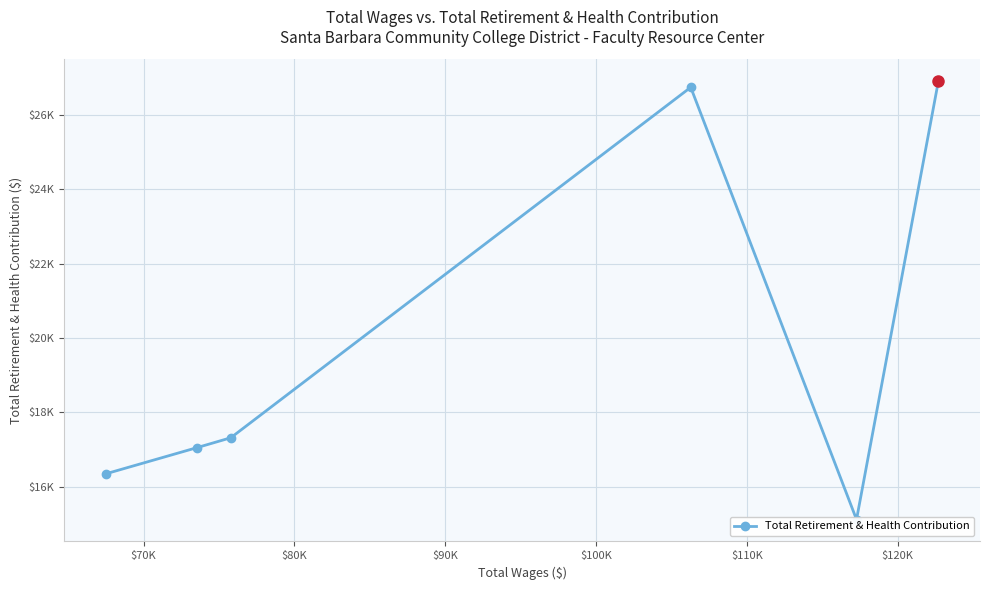

How many data points does each series have?

6